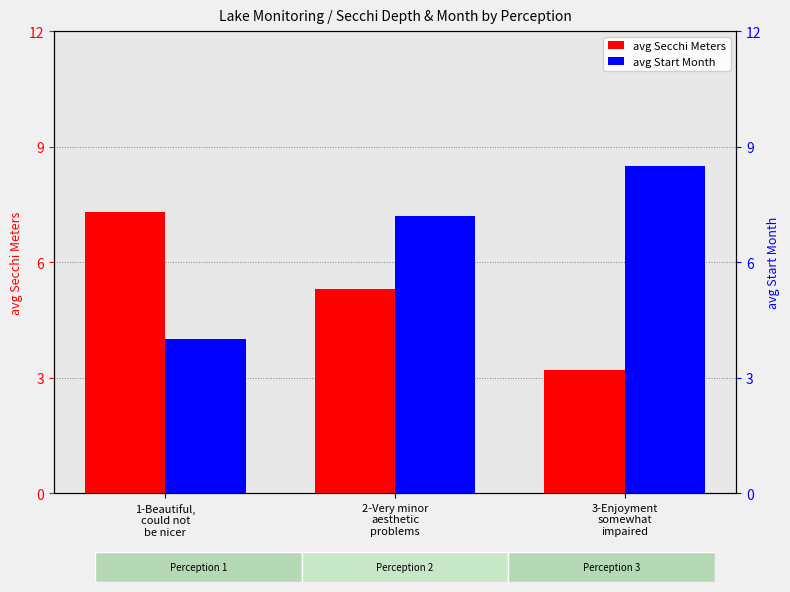

Rank the series at 3-Enjoyment
somewhat
impaired from highest to lowest value.

avg Start Month, avg Secchi Meters